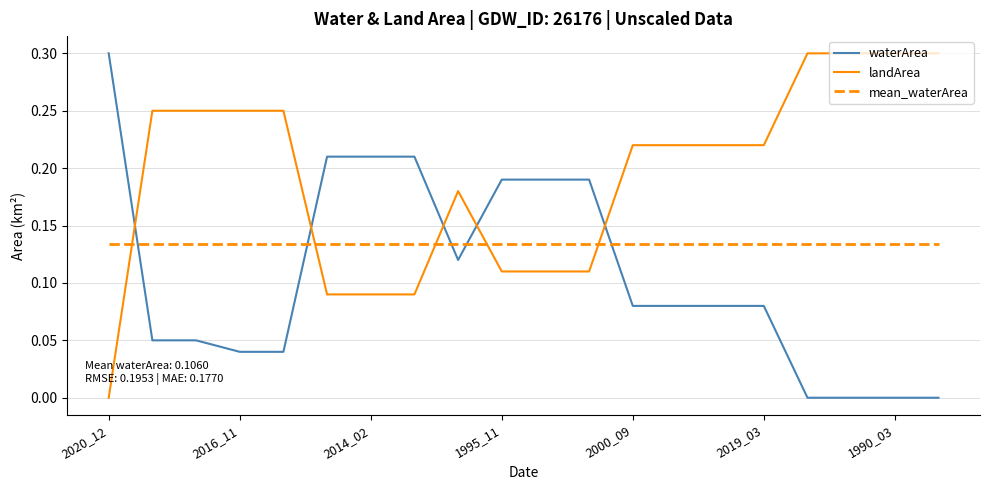

Which series has the largest total across all categories?

landArea